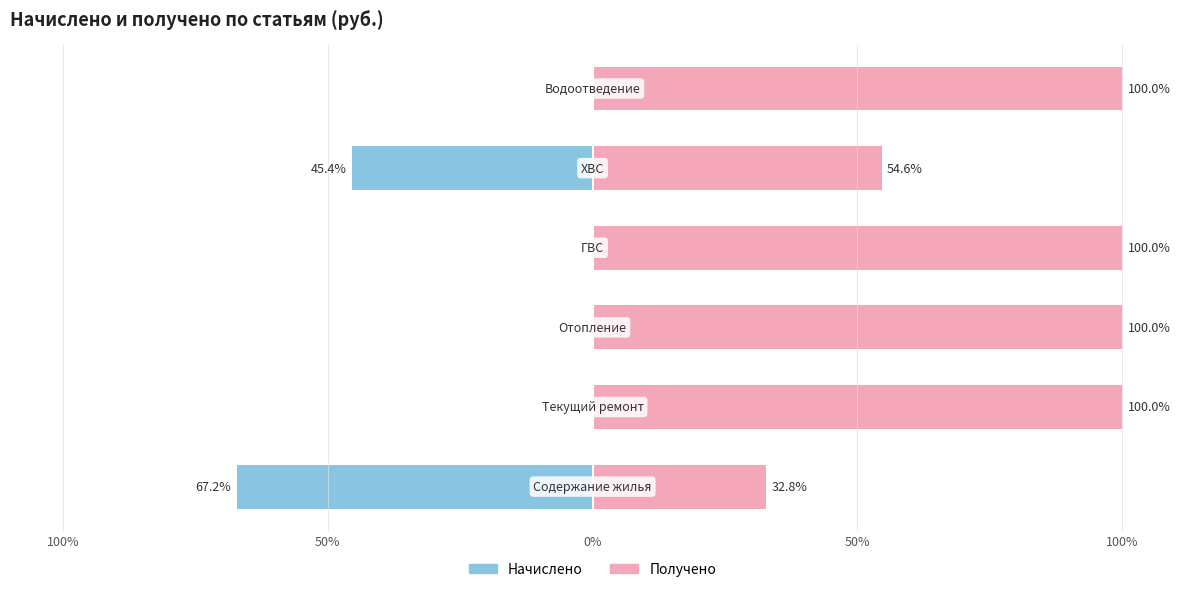

At 50%, list the series in order from smallest to largest.

Начислено, Получено